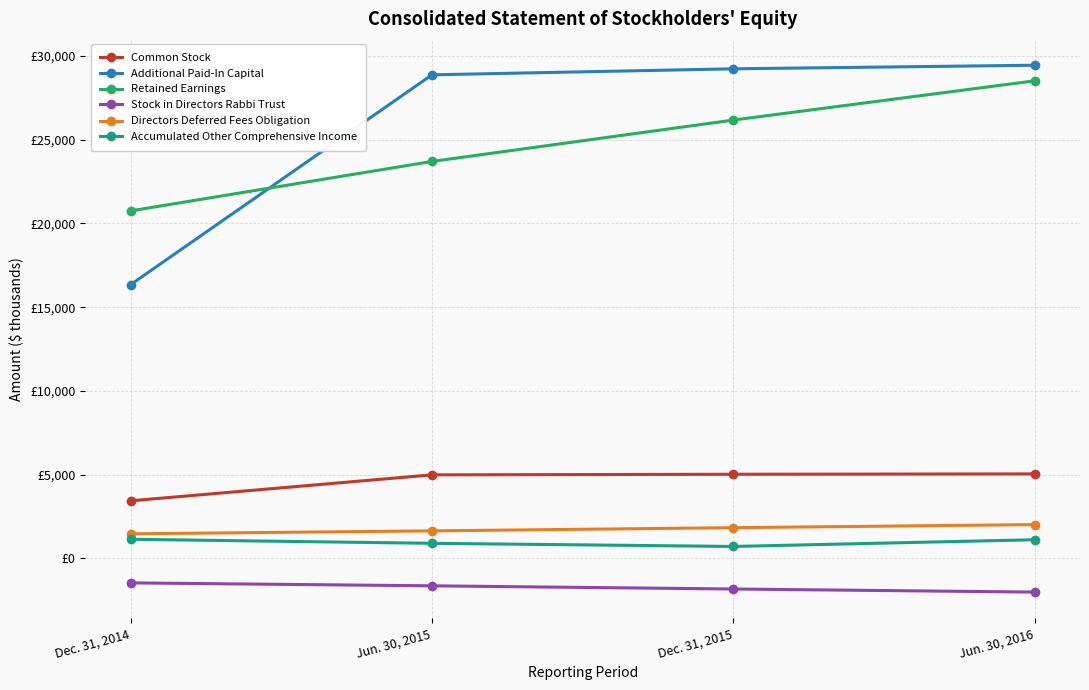

True or false: Retained Earnings has more than 2 interior local peaks.

False